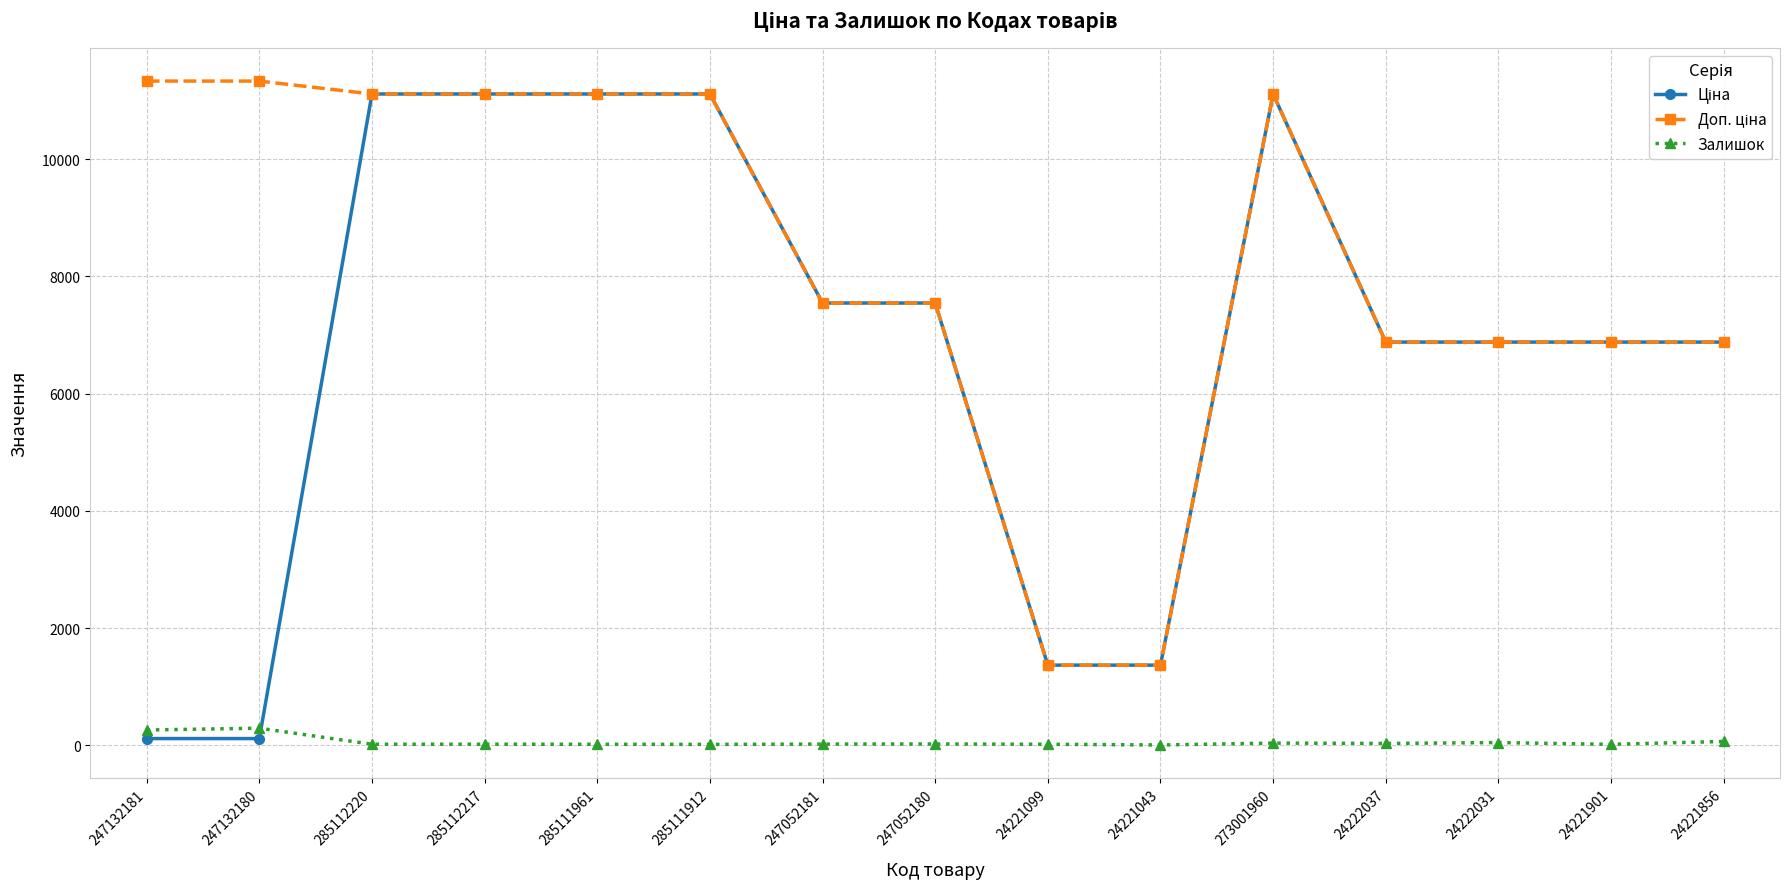

Does the chart display data point markers on the line(s)?

Yes